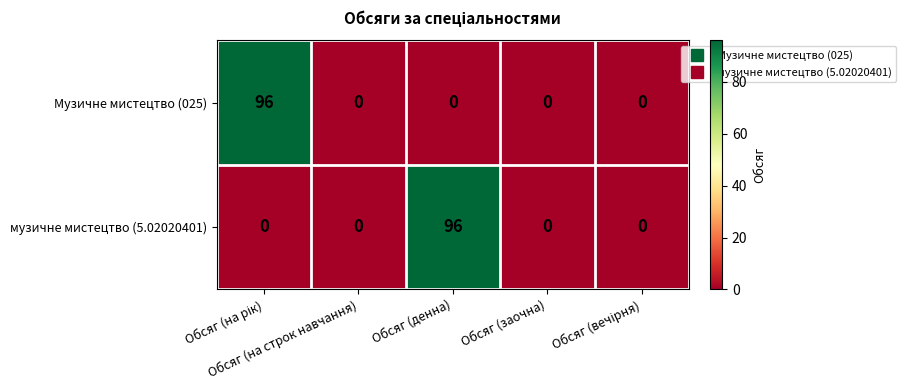

How many values in the музичне мистецтво (5.02020401) series exceed 0?

1